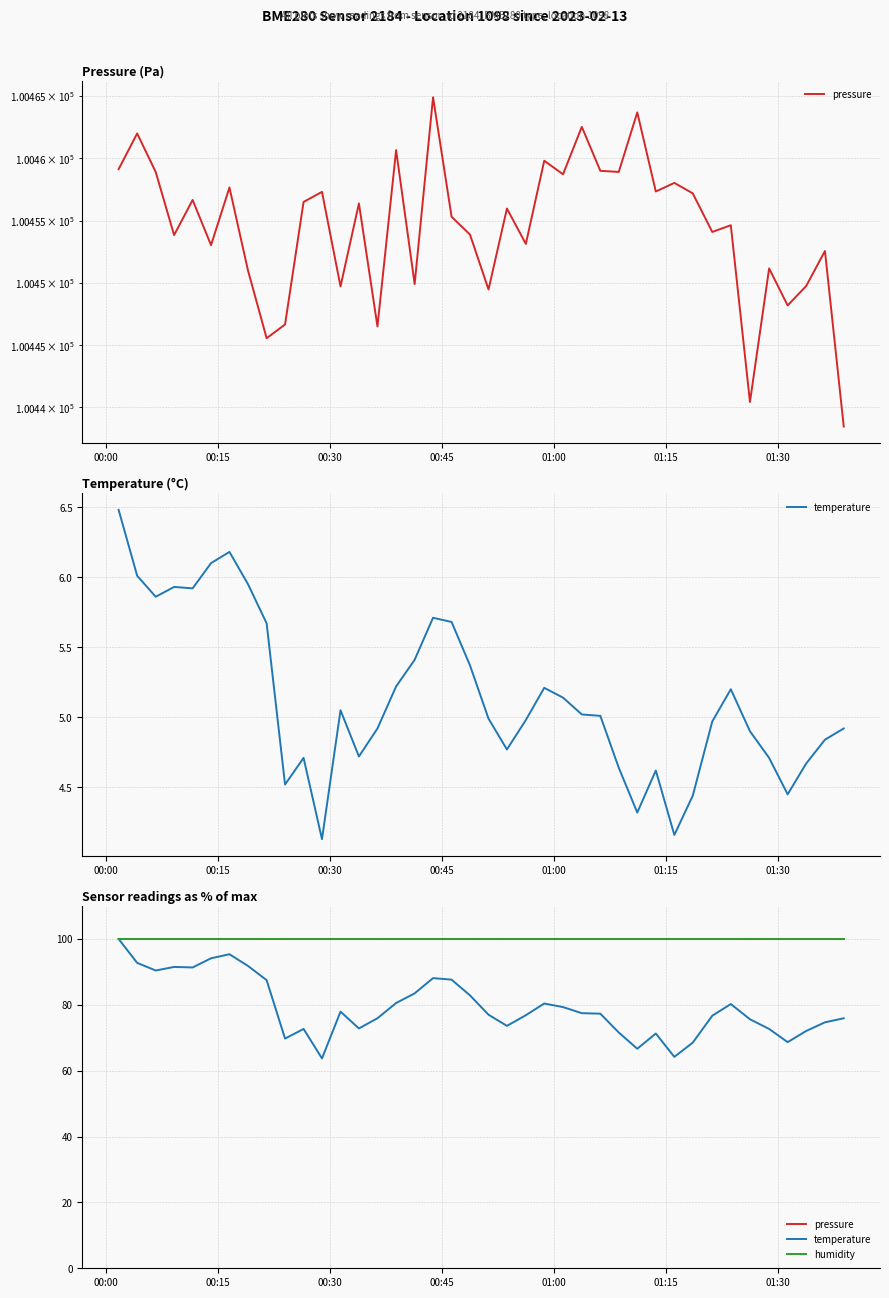

What is the value of the humidity point at the 12th from the left?

100.0